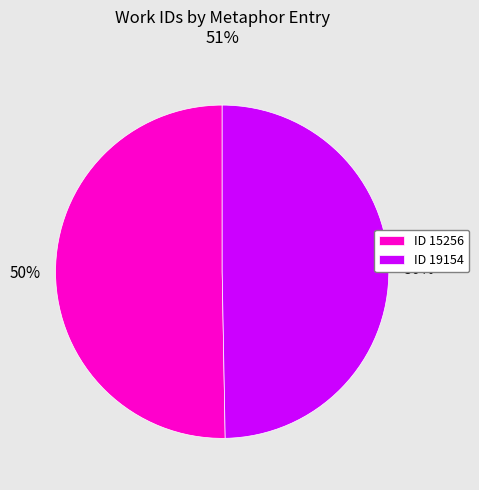

Approximately how many times larger is the value at ID 19154 compared to ID 15256?

1.0